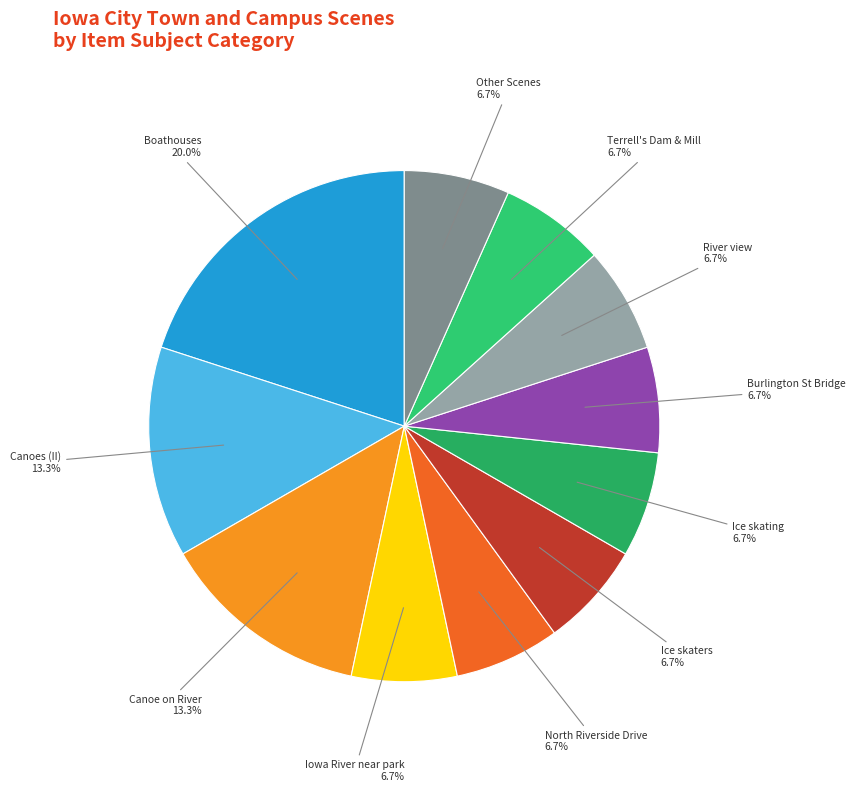

Does Iowa River near park account for over 50% of the chart?

No